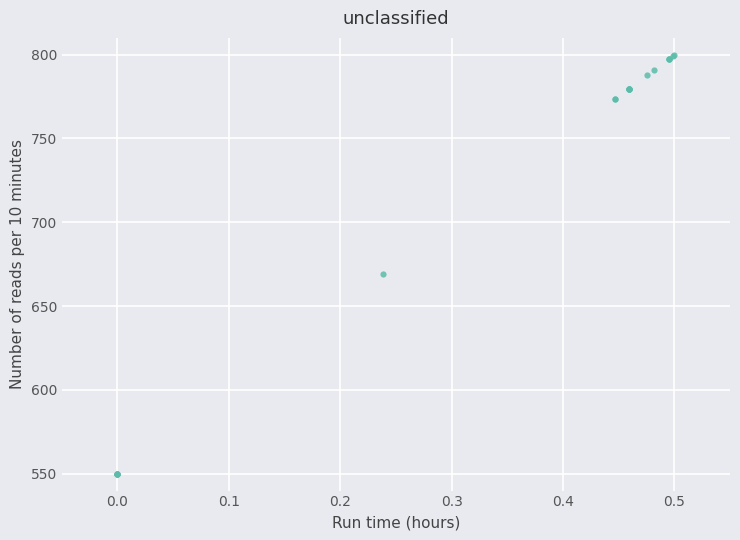

What Y value in the scatter plot is closest to 675?

669.2